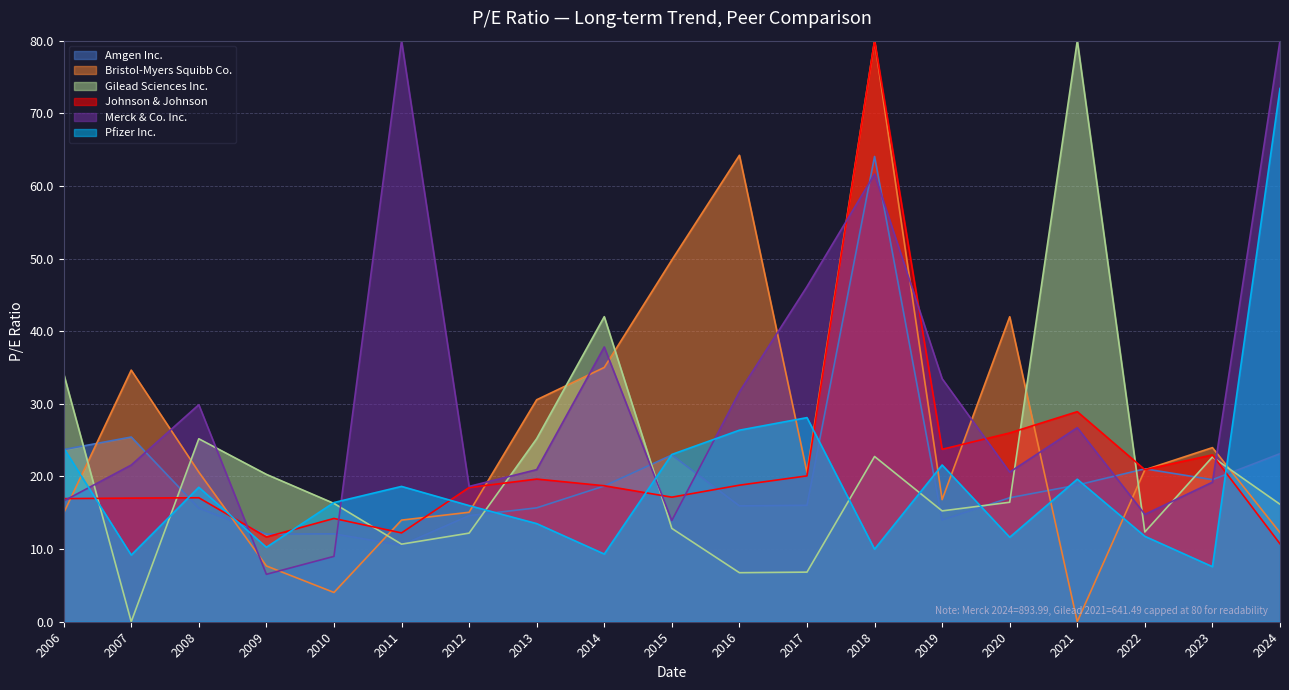

Where do Bristol-Myers Squibb Co. and Pfizer Inc. first cross each other?

2006 and 2007